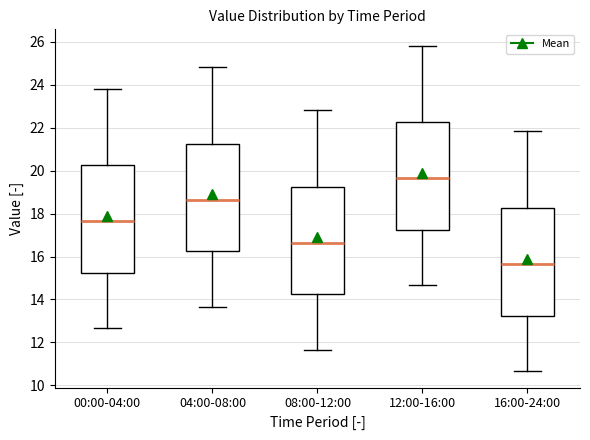

Which box's median line is the highest?

12:00-16:00